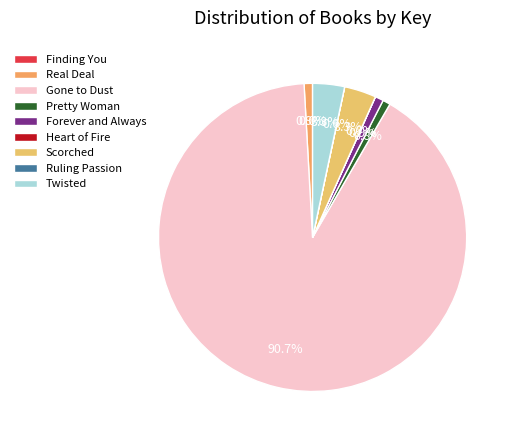

What is the total percentage of Ruling Passion and Scorched?

3.3%